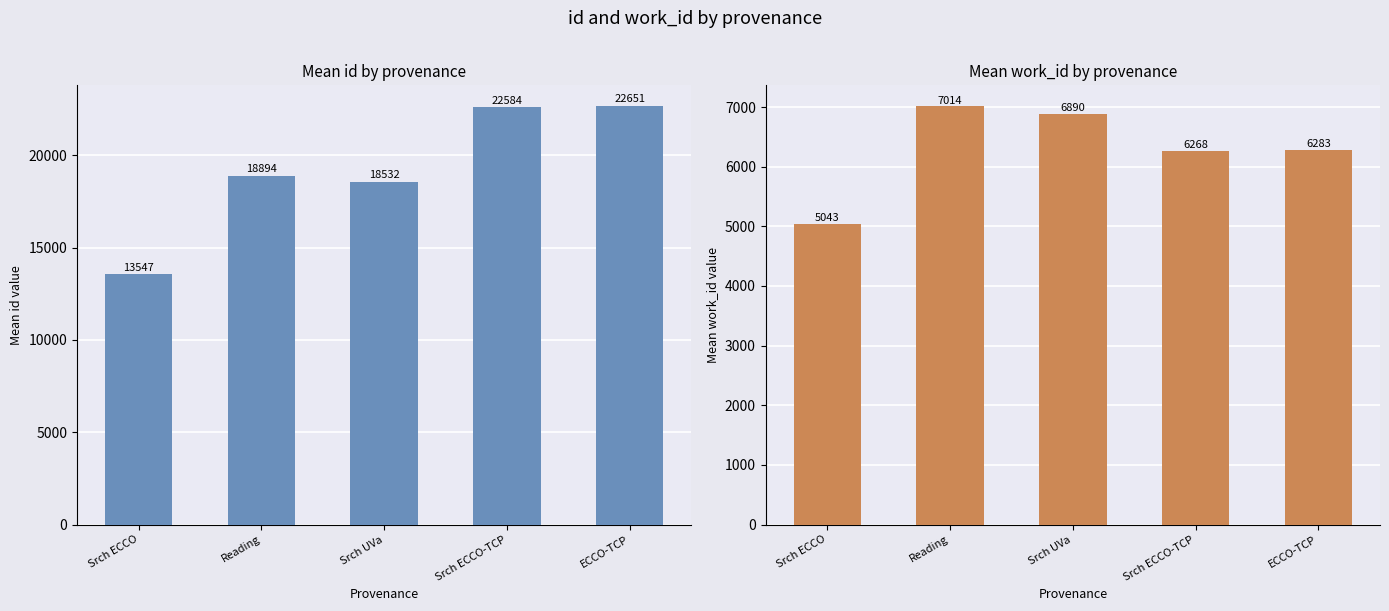

List the series in order of their peak value, highest first.

id, work_id